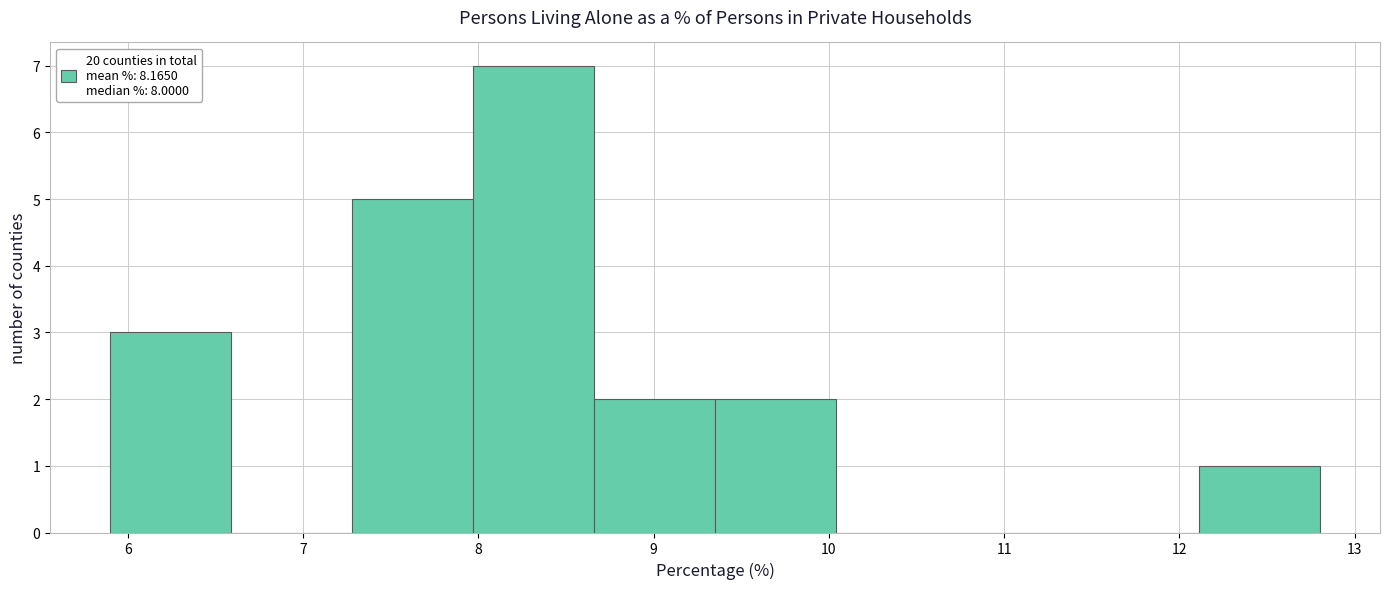

Which range on the x-axis has the tallest bar?

7.97 to 8.66